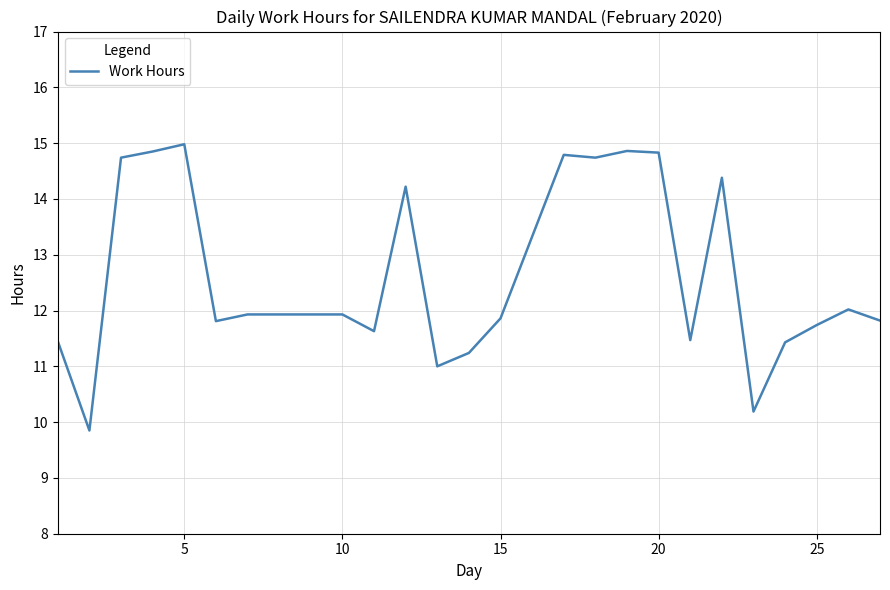

What is the greatest value displayed?

15.0